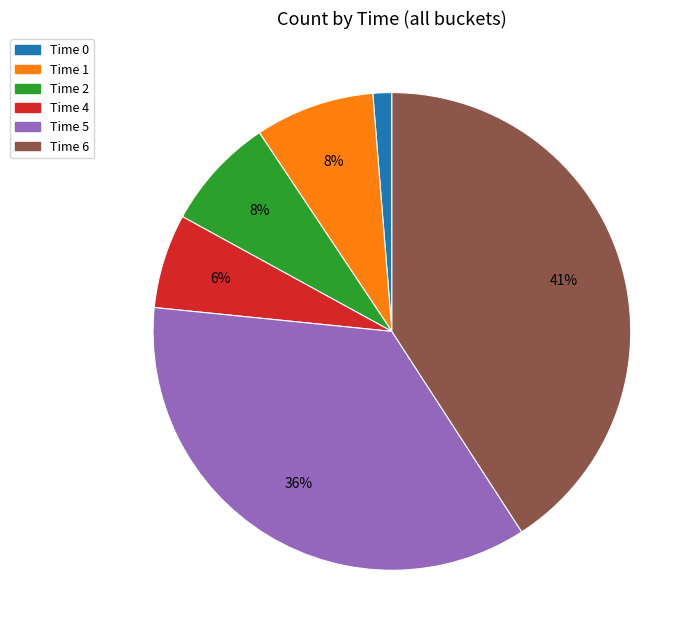

How many slices are in this pie chart?

6